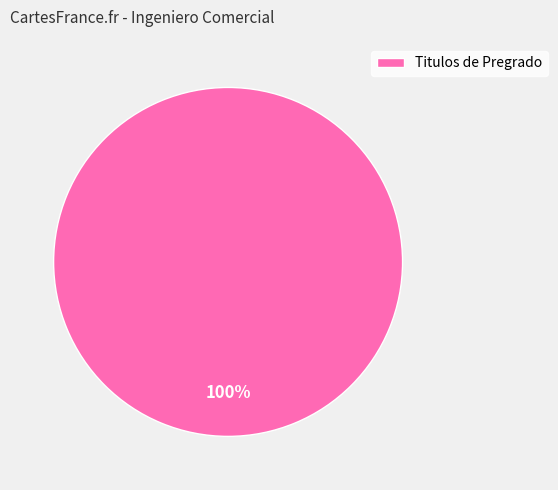

To the nearest percent, what portion does Titulos de Pregrado represent?

100%